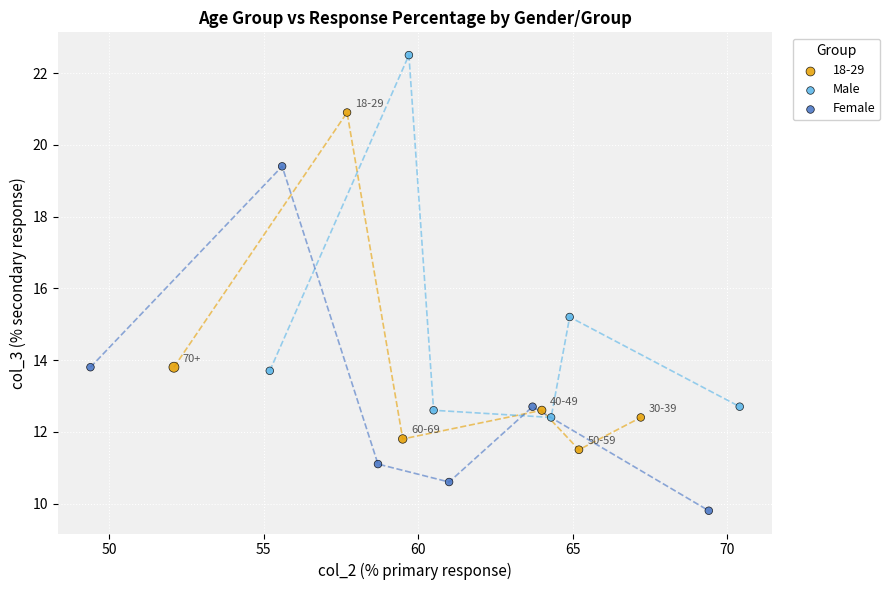

Which series contains the highest Y value?

Male